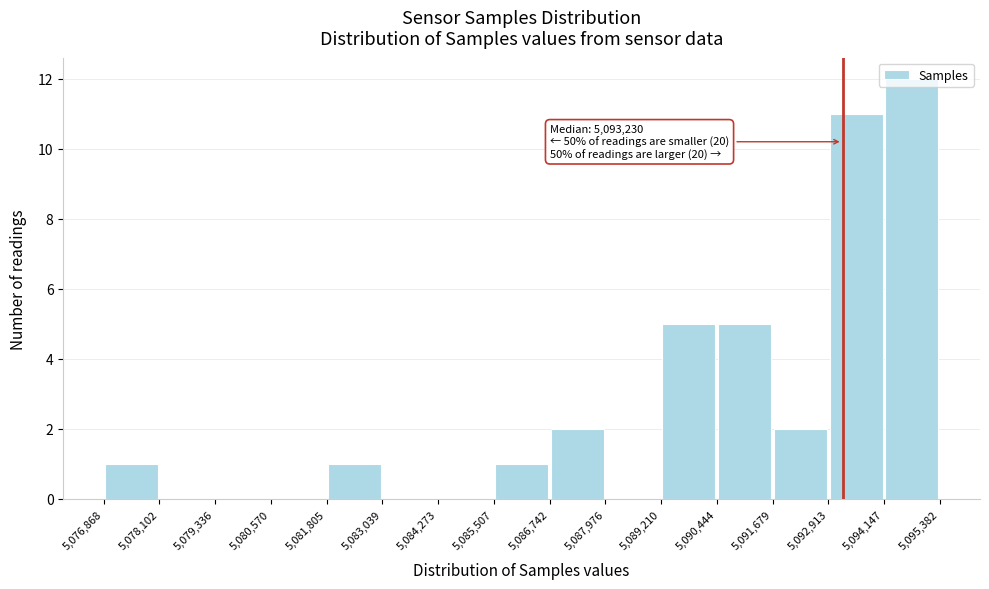

Which range on the x-axis has the tallest bar?

5,094,147 to 5,095,382